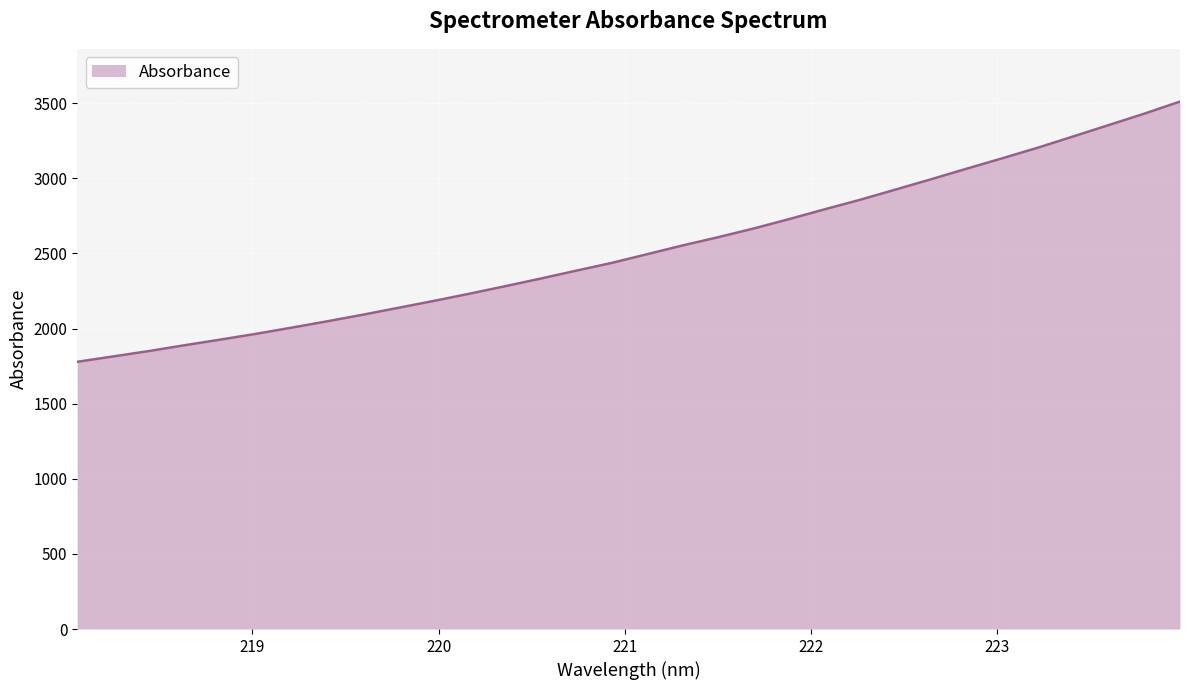

What is the difference between the maximum and minimum values?

1732.2